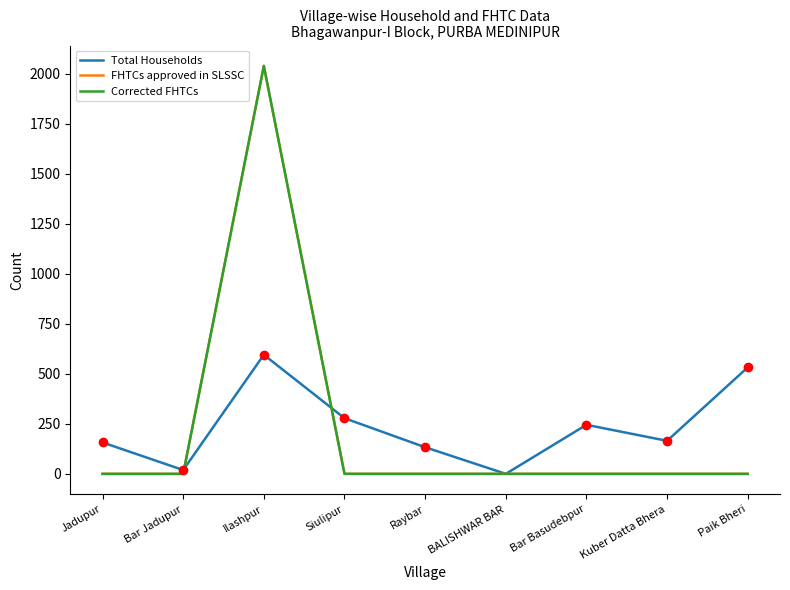

Which series has the largest range (max minus min)?

FHTCs approved in SLSSC